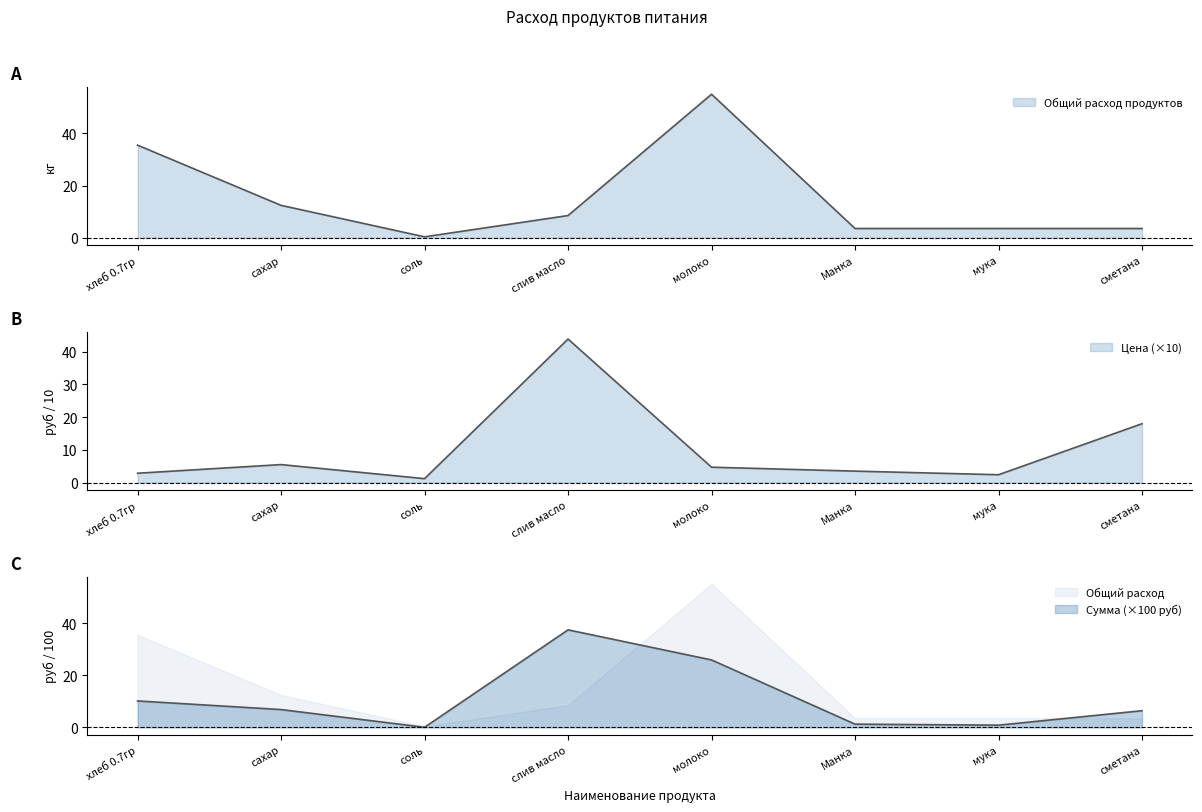

How many categories are shown in the chart?

8